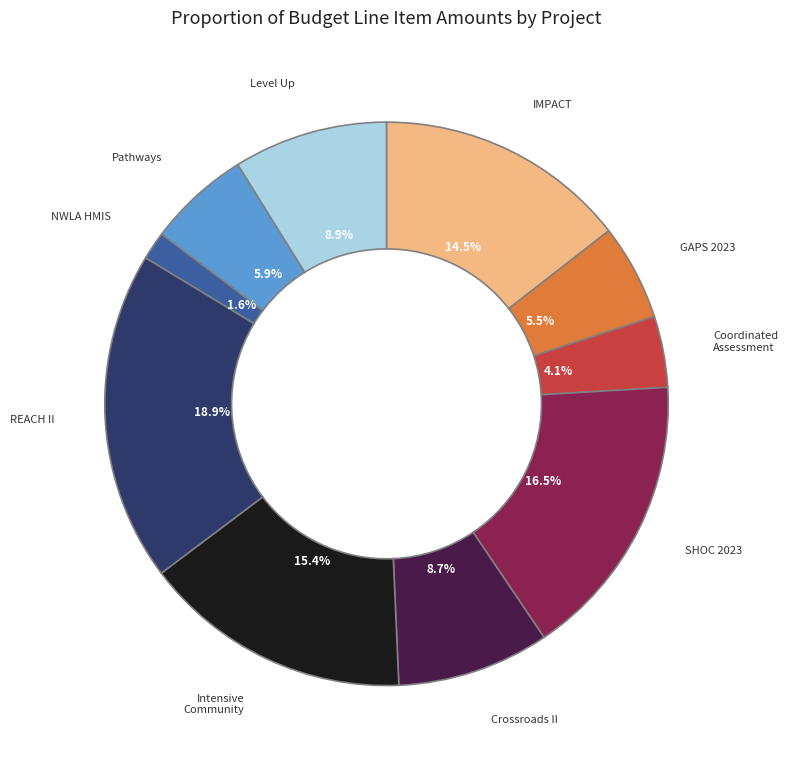

Is there any slice that represents more than half of the pie?

No